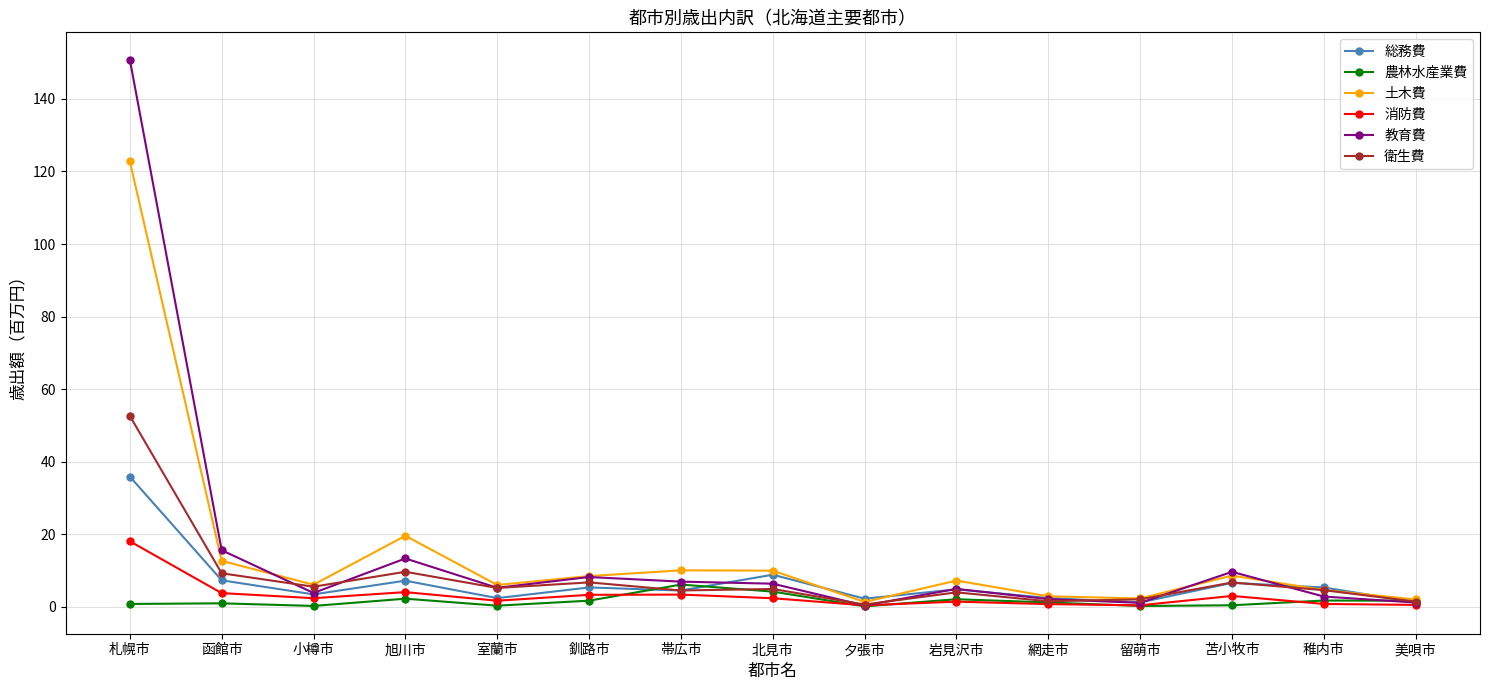

Rank the series by their maximum value, from highest to lowest.

教育費, 土木費, 衛生費, 総務費, 消防費, 農林水産業費